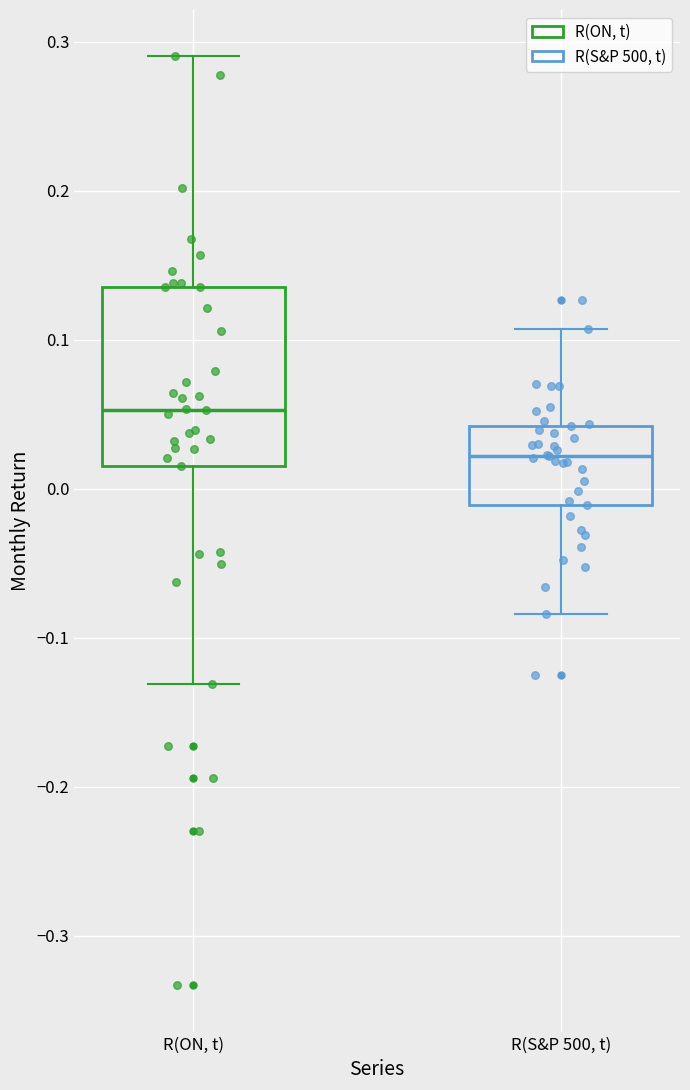

Reading left to right, transcribe this box plot: for each box, give where its median line is, the range the box spans, and where its two whiskers end, as read against the y-axis. The values are not printed on the chart, so give them approximately, as read against the axis.

R(ON, t): median 0.05, box 0.02 to 0.14, whiskers -0.13 to 0.29
R(S&P 500, t): median 0.02, box -0.01 to 0.04, whiskers -0.08 to 0.11